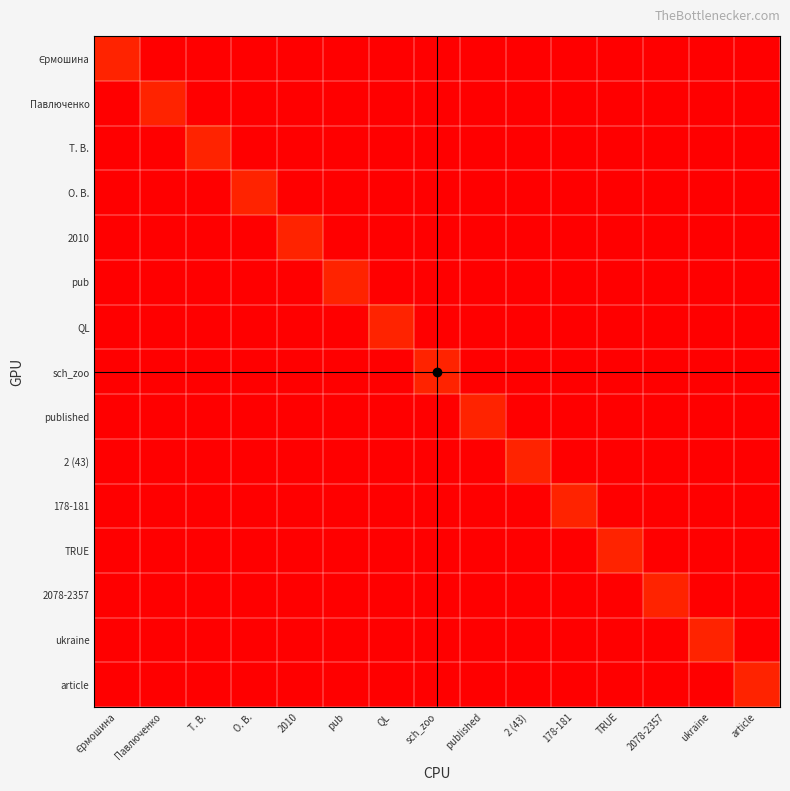

Which series has the largest total across all categories?

Єрмошина